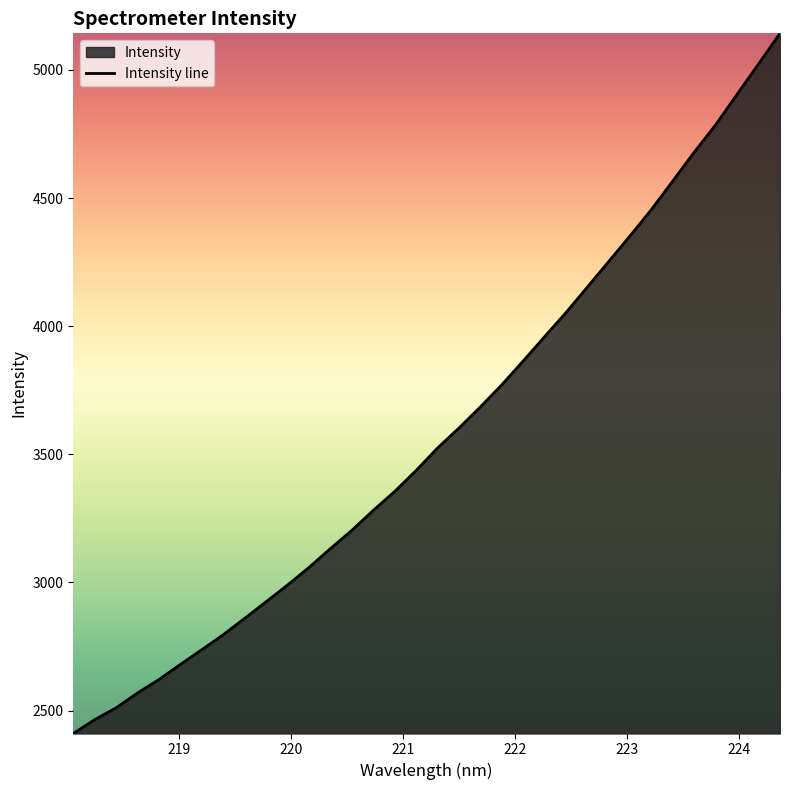

What is the change in value from 218.2508 to 219.589?

+395.7